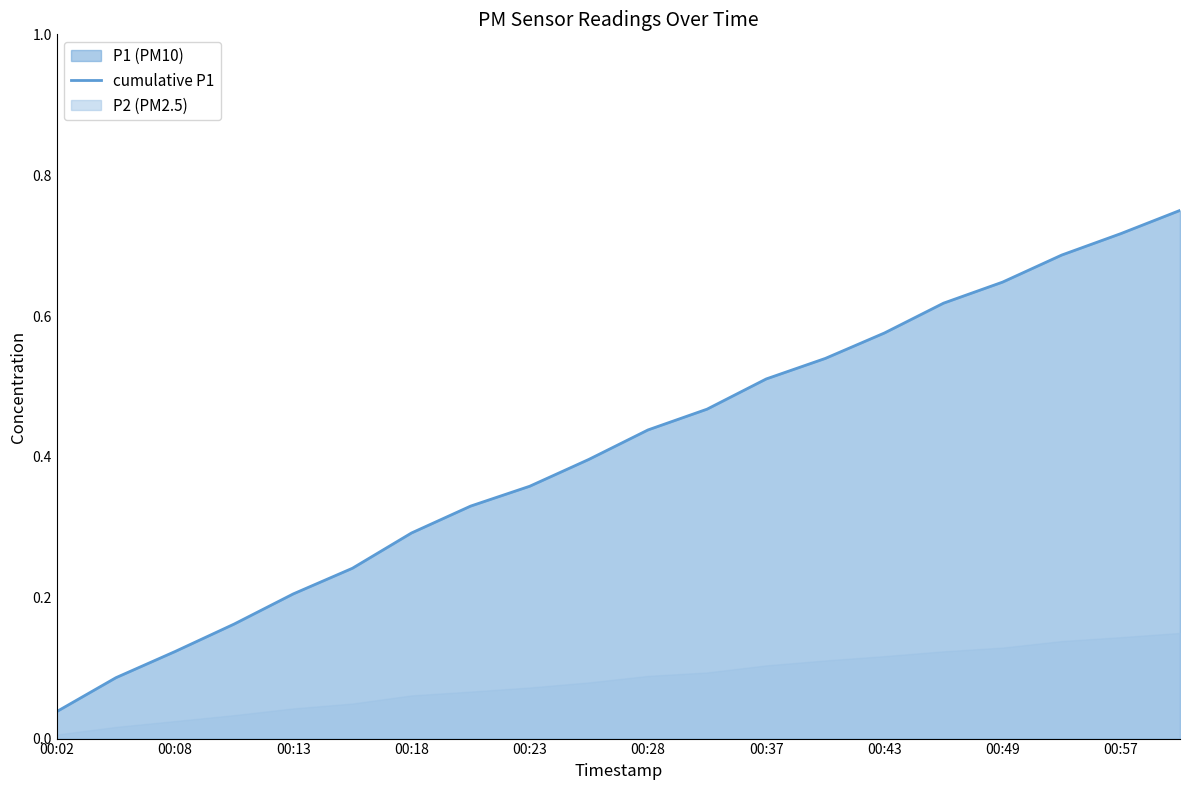

What is the maximum value shown in the chart?

0.8